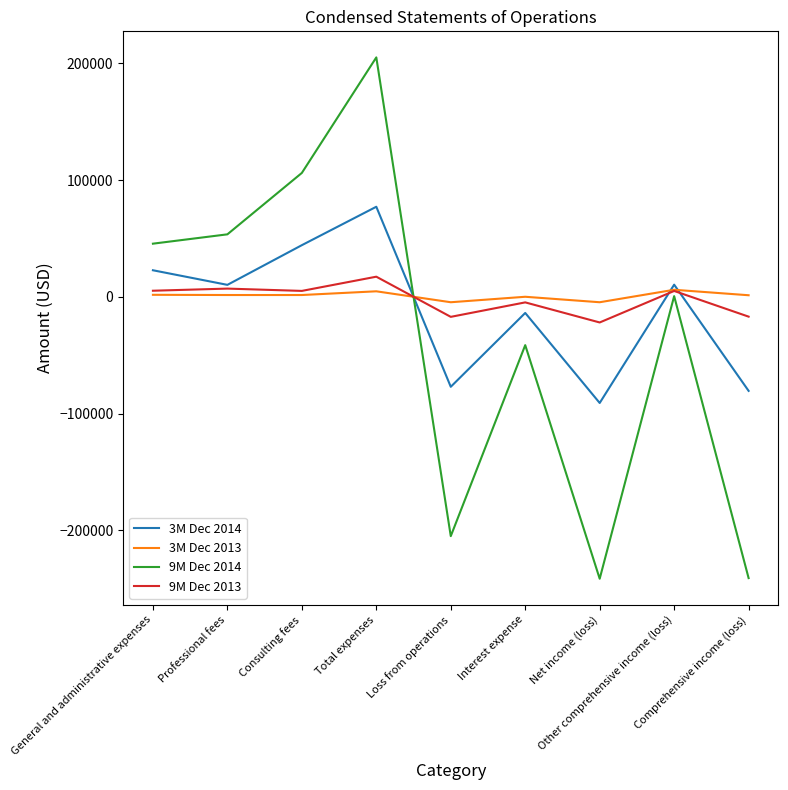

Which series has the widest spread of values?

9M Dec 2014